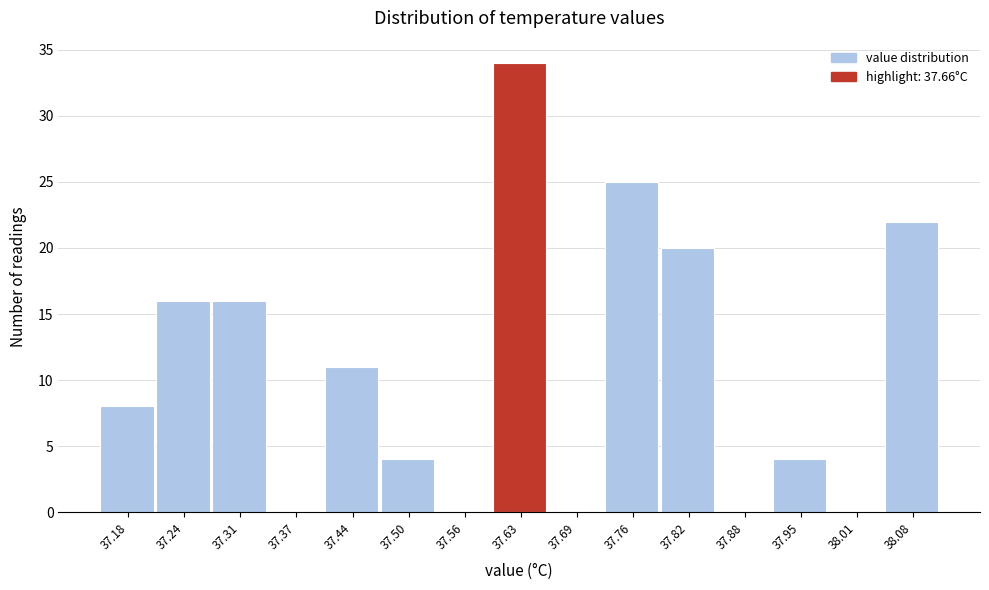

Reading left to right, transcribe all the data shown in this chart.

37.18=8	37.24=16	37.31=16	37.37=0	37.44=11	37.50=4	37.56=0	37.63=34	37.69=0	37.76=25	37.82=20	37.88=0	37.95=4	38.01=0	38.08=22